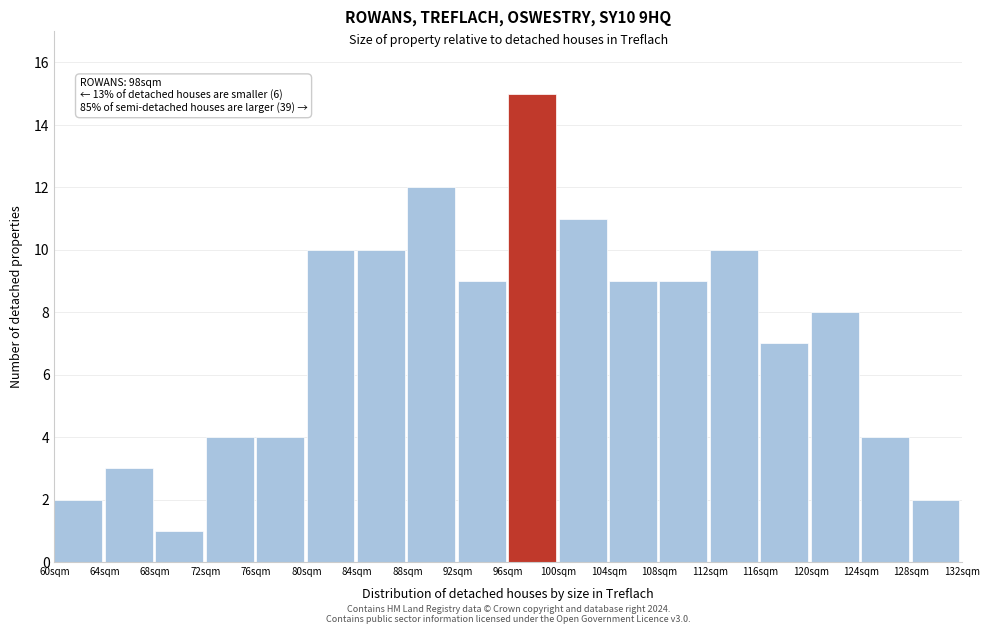

Reading left to right, extract all data points from this chart.

2	3	1	4	4	10	10	12	9	15	11	9	9	10	7	8	4	2